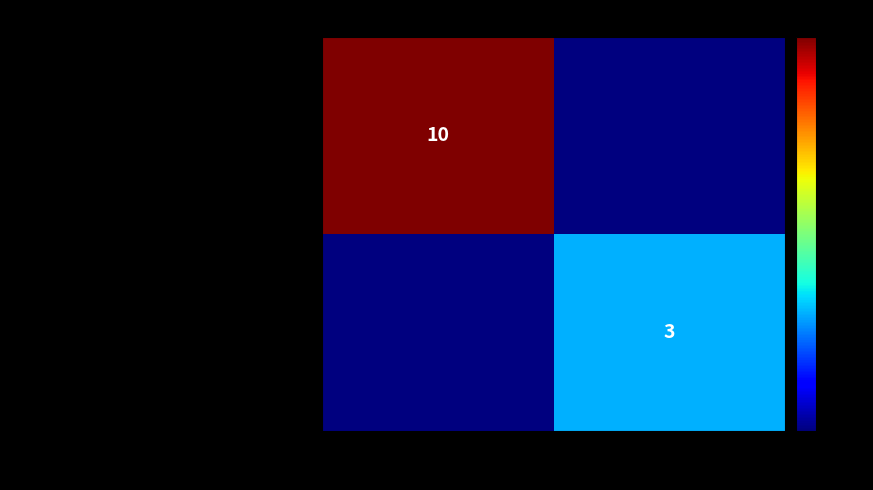

The 10bce9fb701199ff20098ed996f25ff67c16830… series shows 10 at -1. True or false?

True